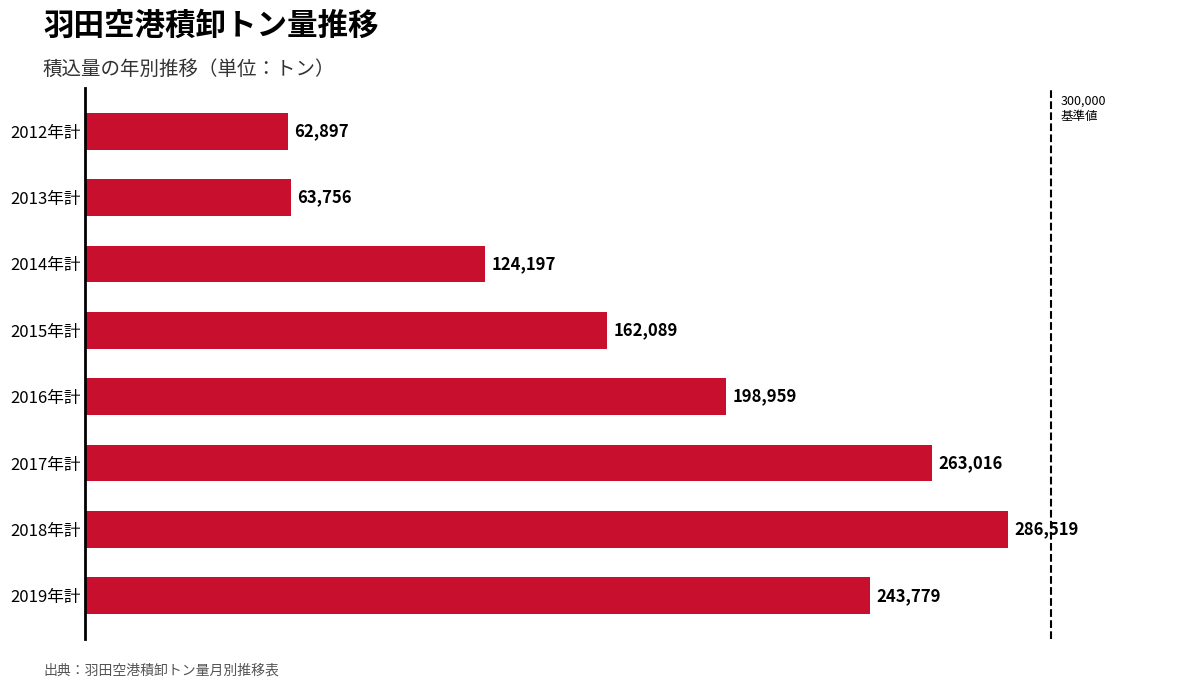

The value at 2019年計 is 133294. True or false?

False